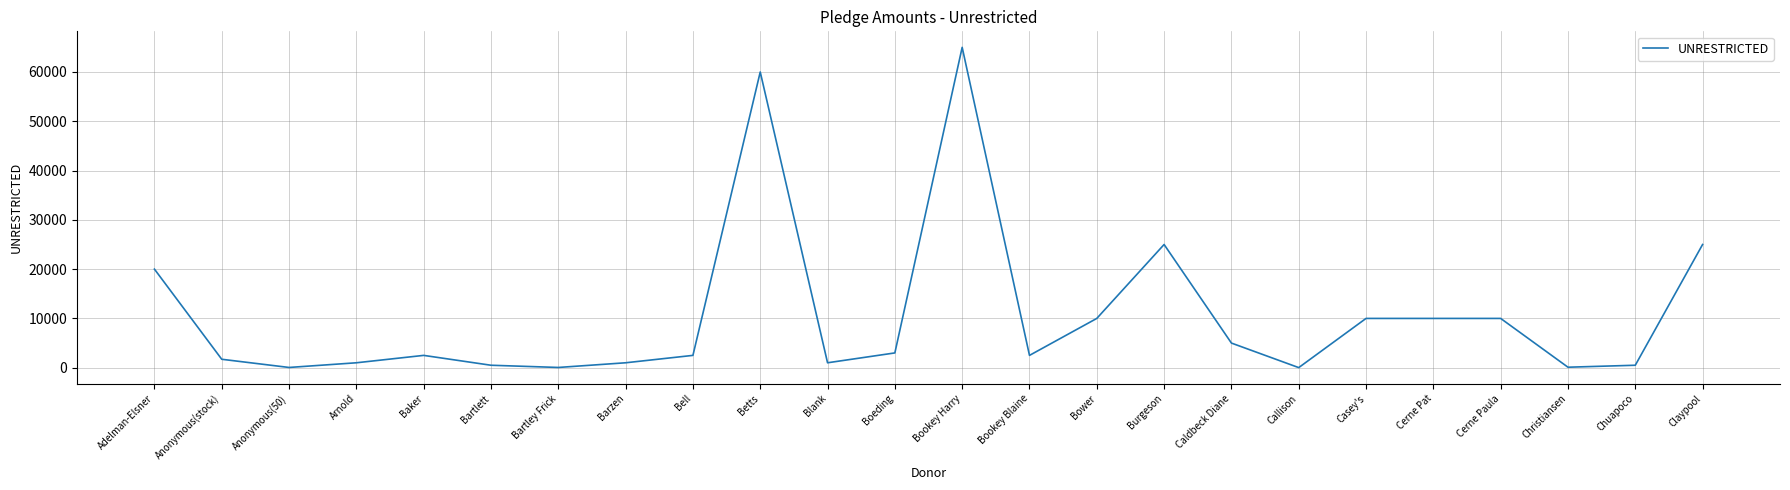

What is the difference between the values at Adelman-Elsner and Casey's?

10000.0